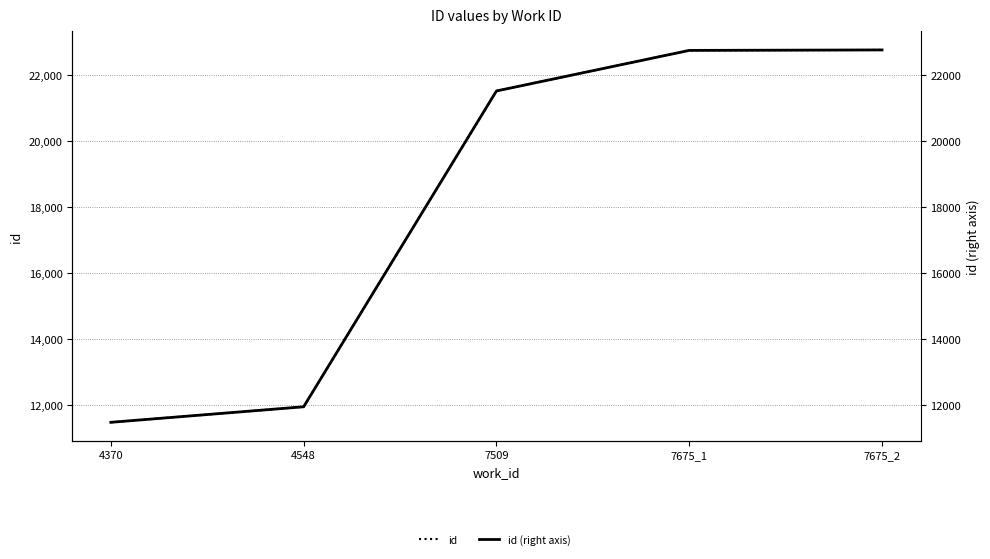

At which label is id closest to 17125?

7509